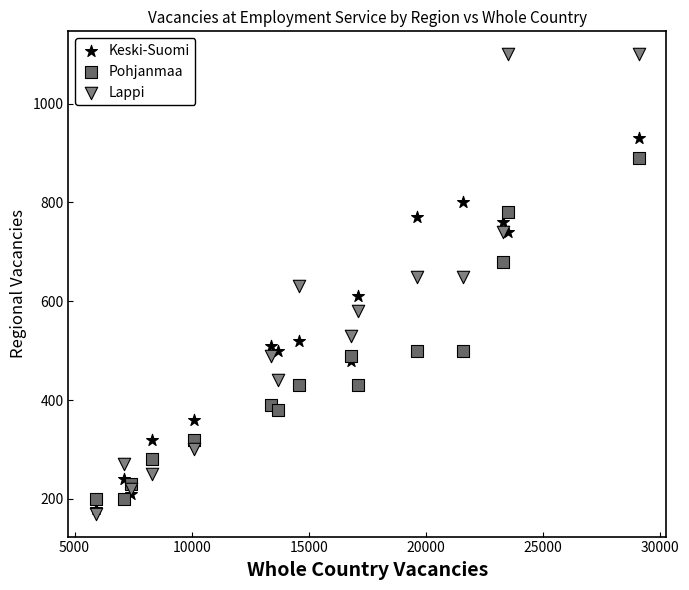

What are all the series names shown in the legend?

Keski-Suomi, Pohjanmaa, Lappi